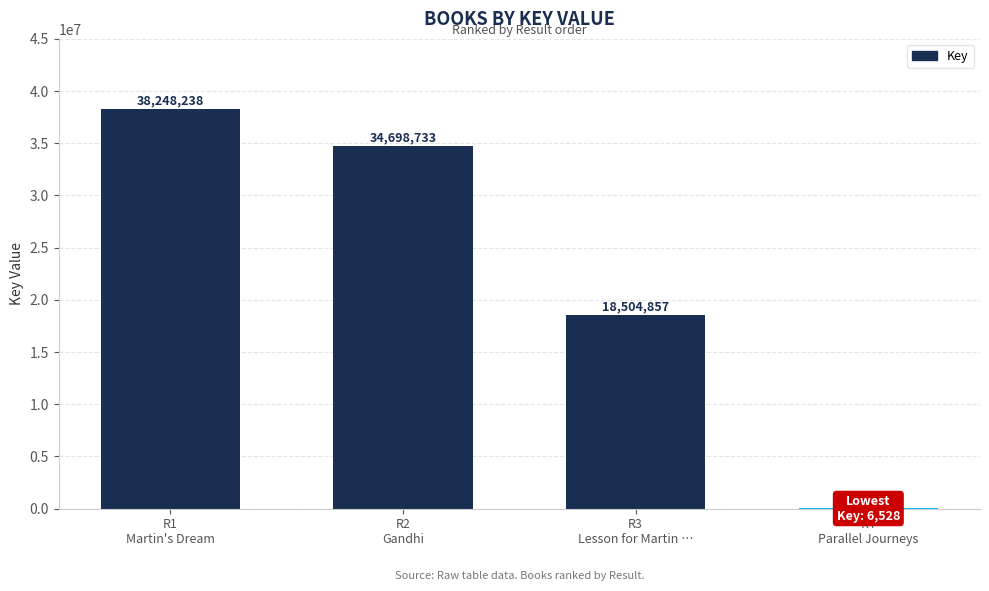

What is the maximum value shown in the chart?

38248238